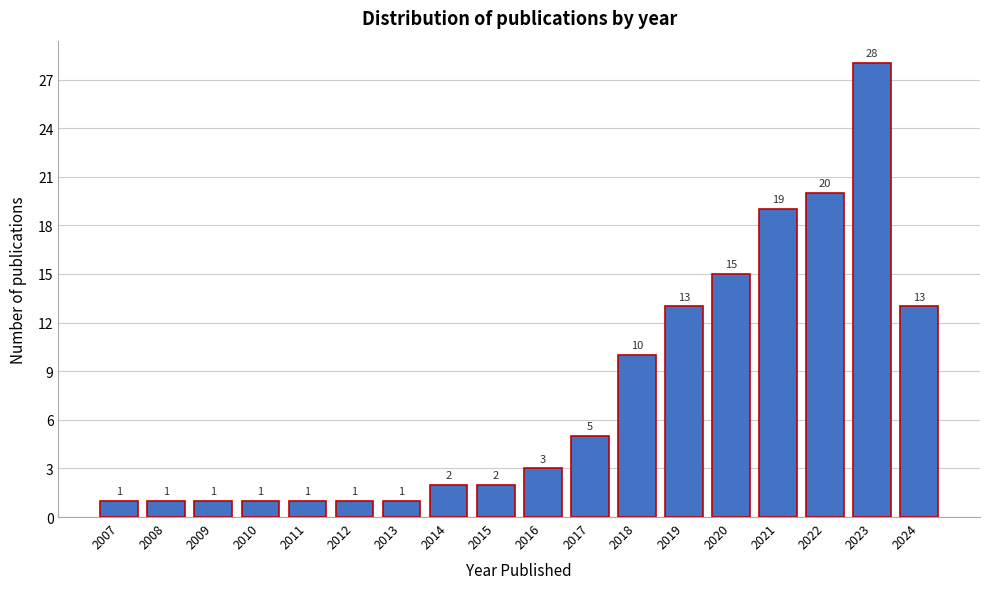

Reading left to right, list all the values displayed in this chart.

1	1	1	1	1	1	1	2	2	3	5	10	13	15	19	20	28	13